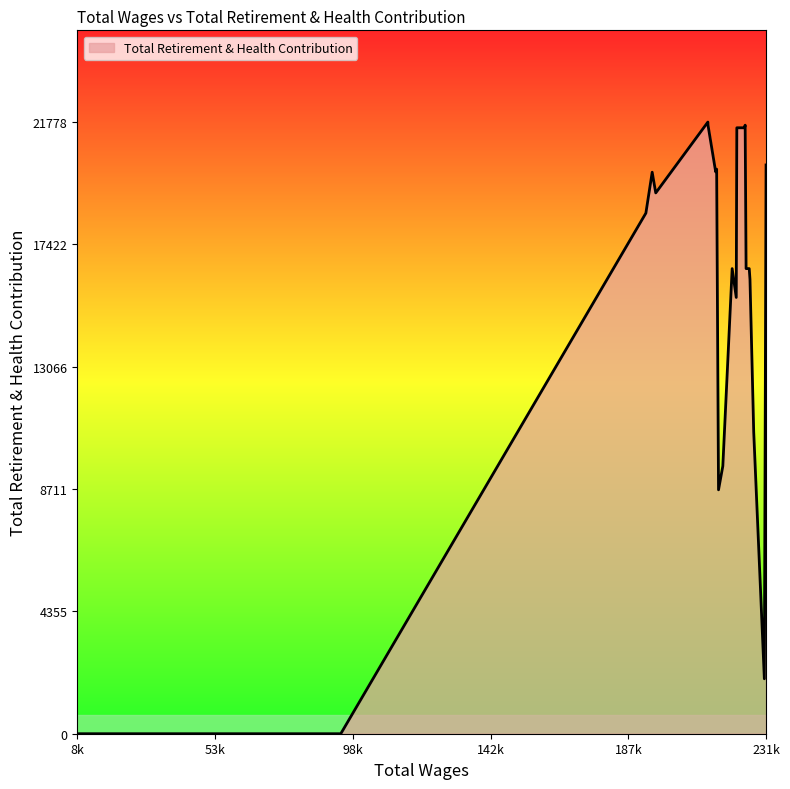

What is the maximum value shown in the chart?

21778